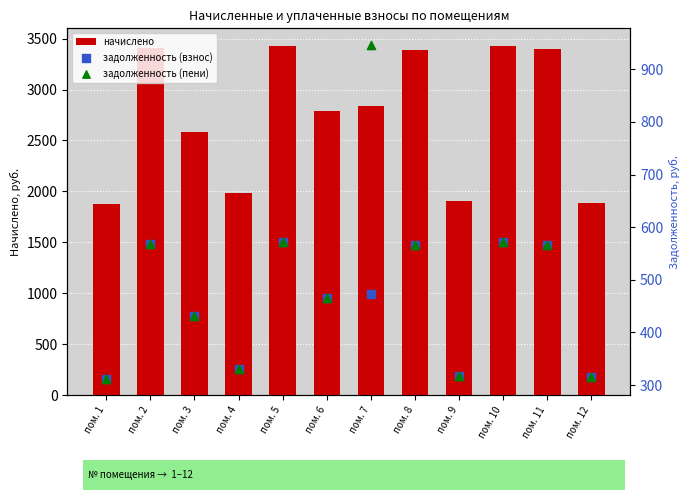

What is the total value across all series at пом. 5?

4571.8